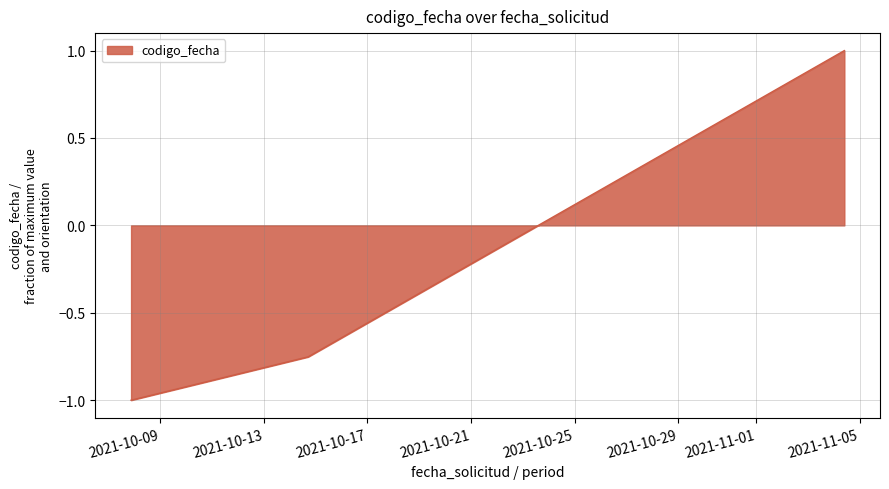

What is the average value?

-0.3